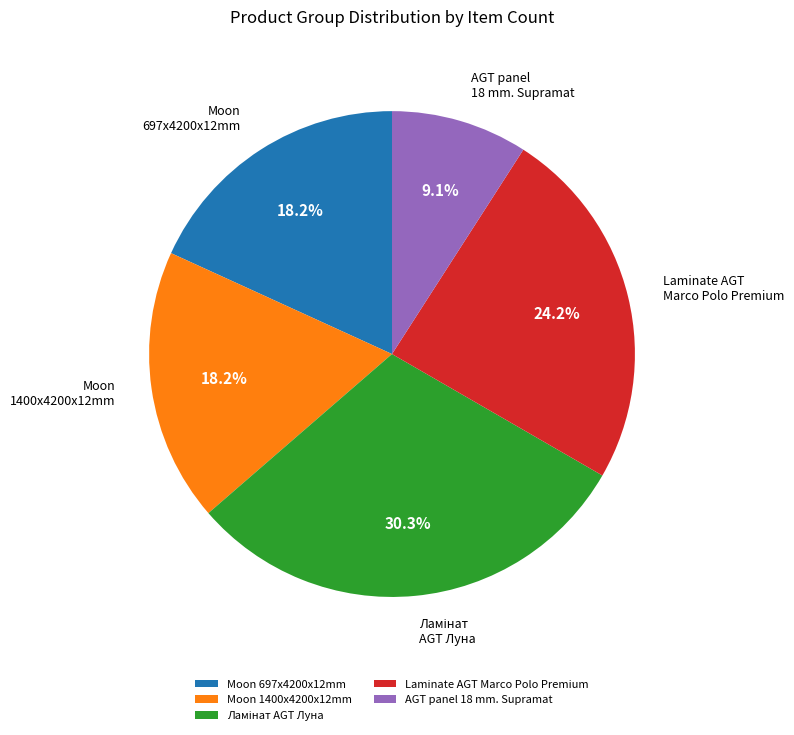

Count the number of slices in the pie.

5